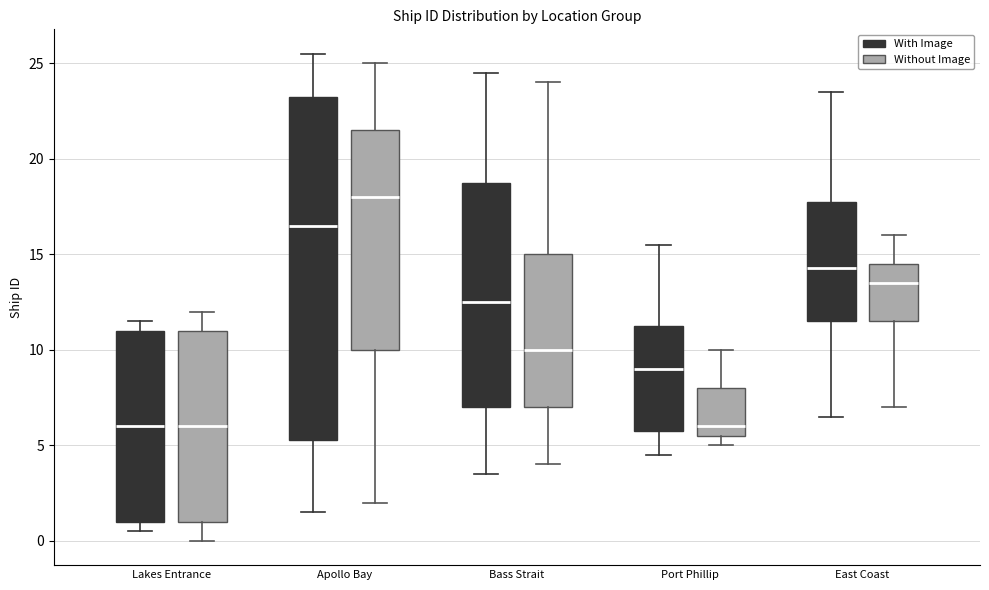

Where does the median line of the box for Port Phillip (Without Image) sit on the y-axis? The values are not printed on the chart, so give them approximately, as read against the axis.

6.0